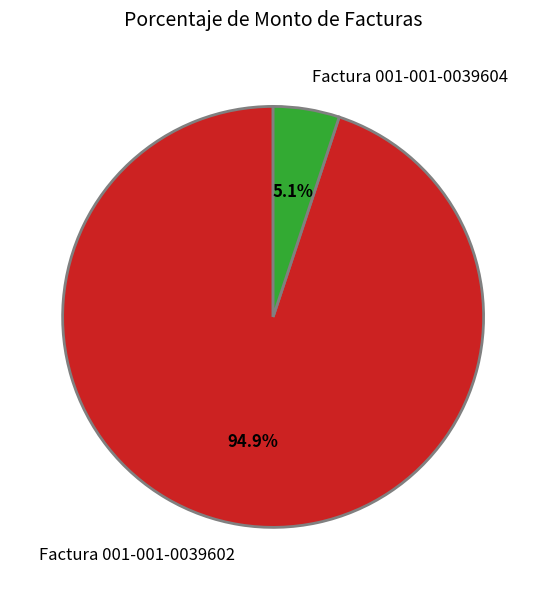

Between Factura 001-001-0039604 and Factura 001-001-0039602, which is larger?

Factura 001-001-0039602